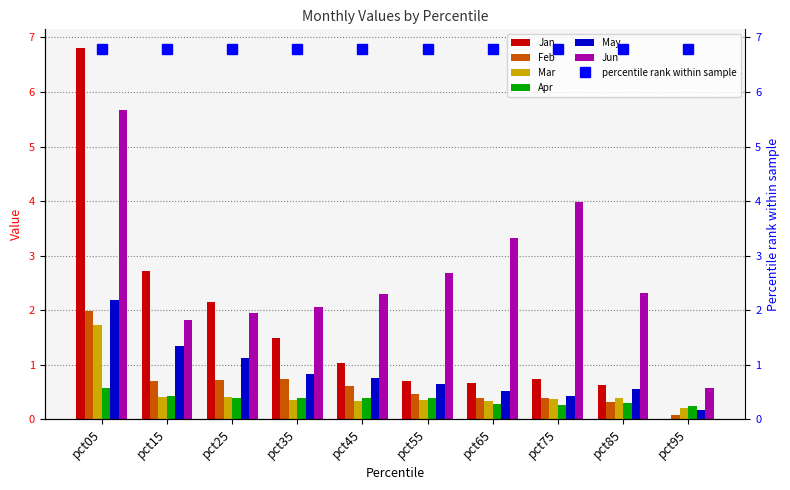

What are all the series names shown in the legend?

Jan, Feb, Mar, Apr, May, Jun